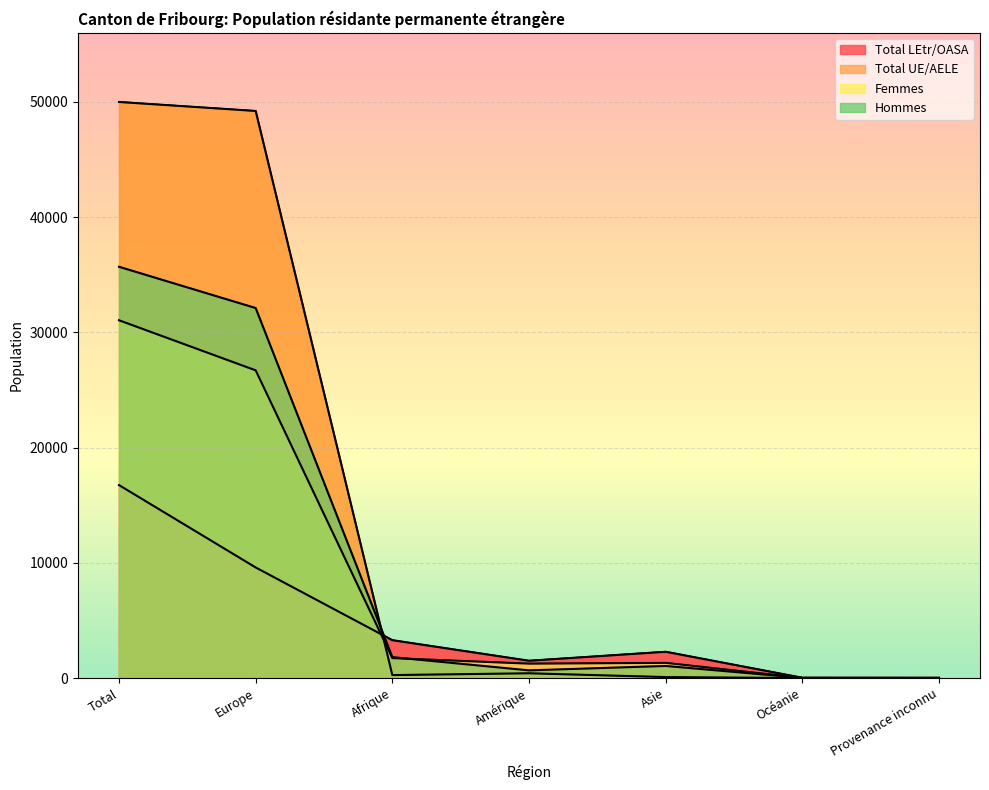

At which category does Hommes reach its first local peak?

Asie